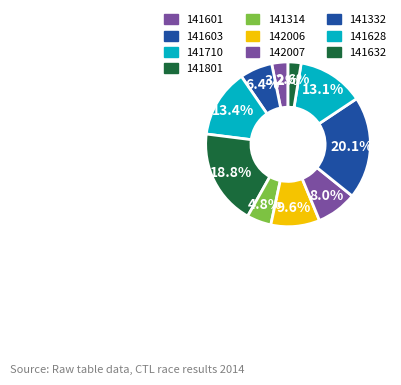

The 141601 slice represents 1% of the pie. True or false?

False